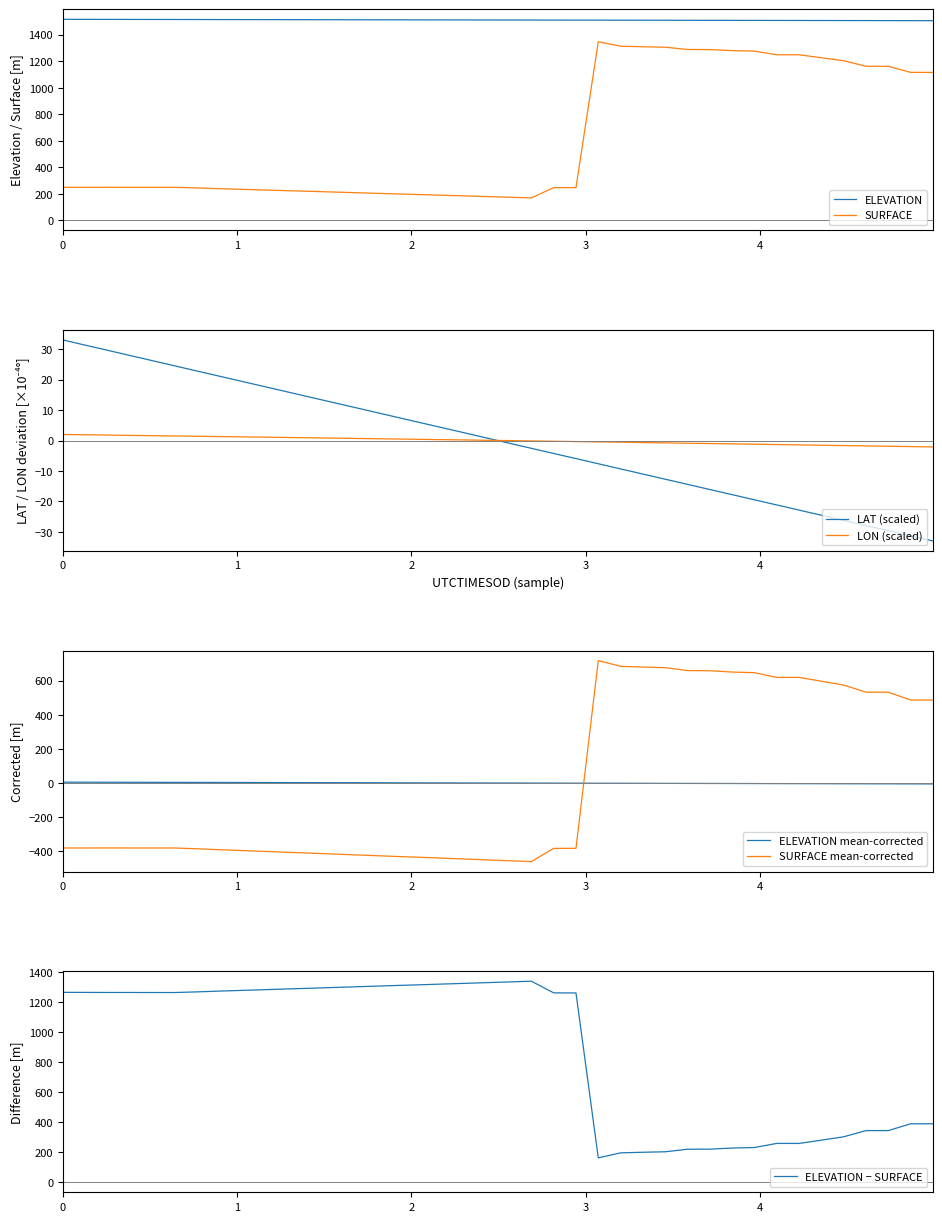

True or false: ELEVATION and SURFACE intersect in this chart.

False